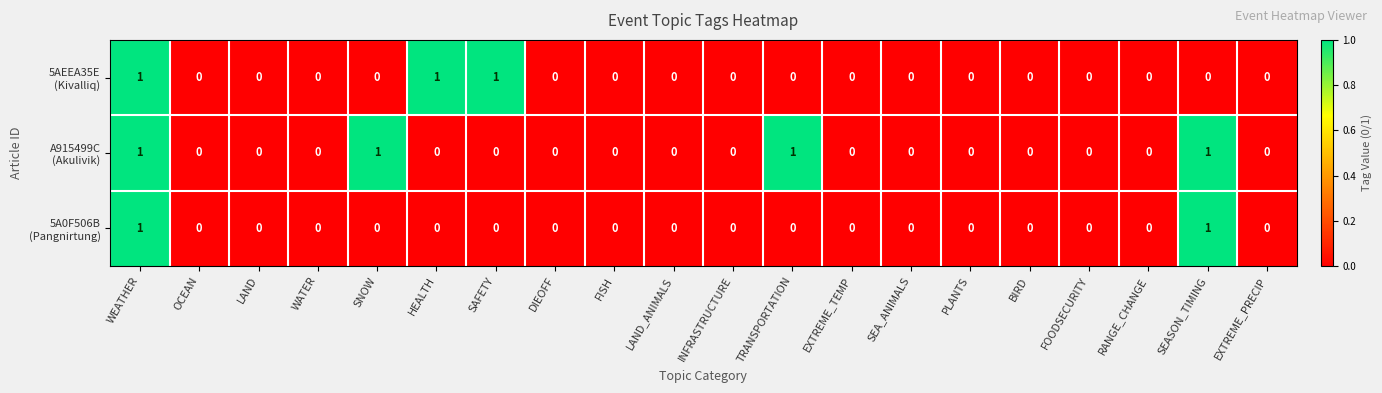

At which category is the sum across all series the highest?

WEATHER